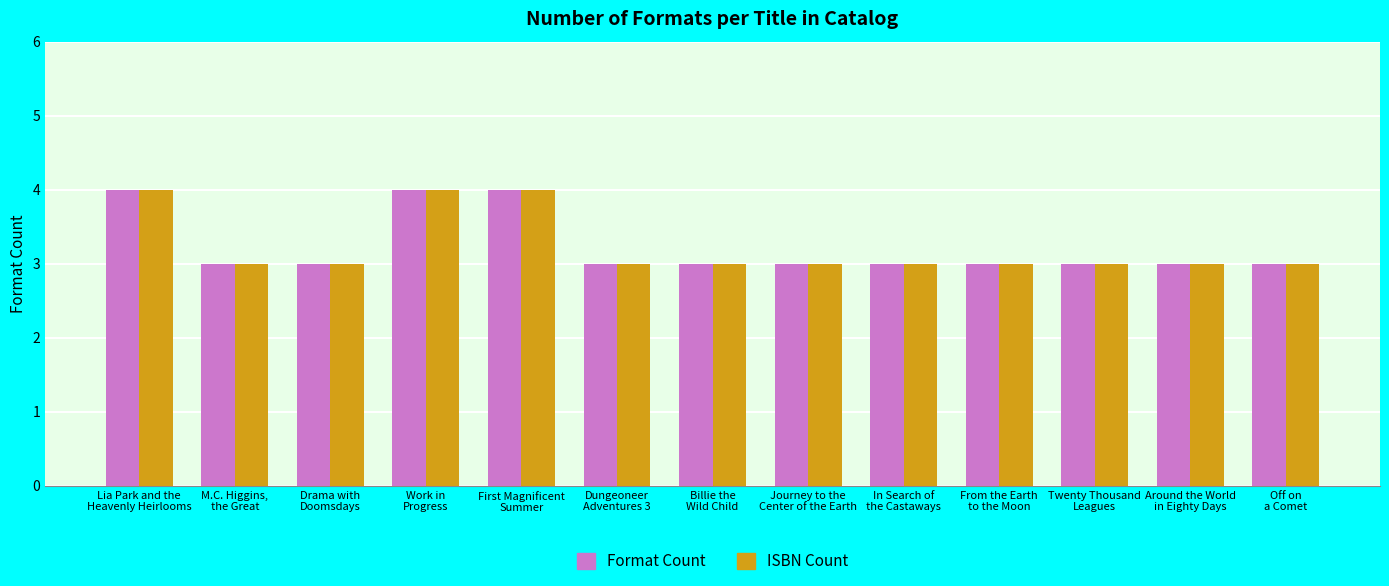

What is the sum of the ISBN Count values at Dungeoneer
Adventures 3 and Lia Park and the
Heavenly Heirlooms?

7